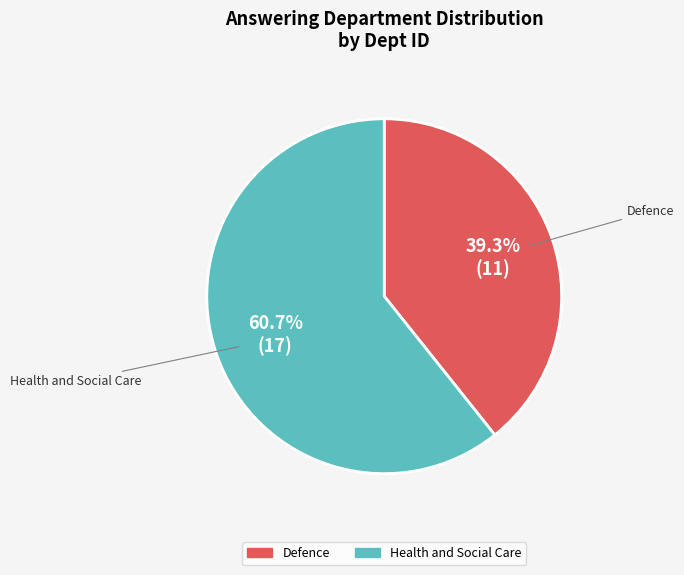

Is the sum of Health and Social Care and Defence greater than half?

Yes